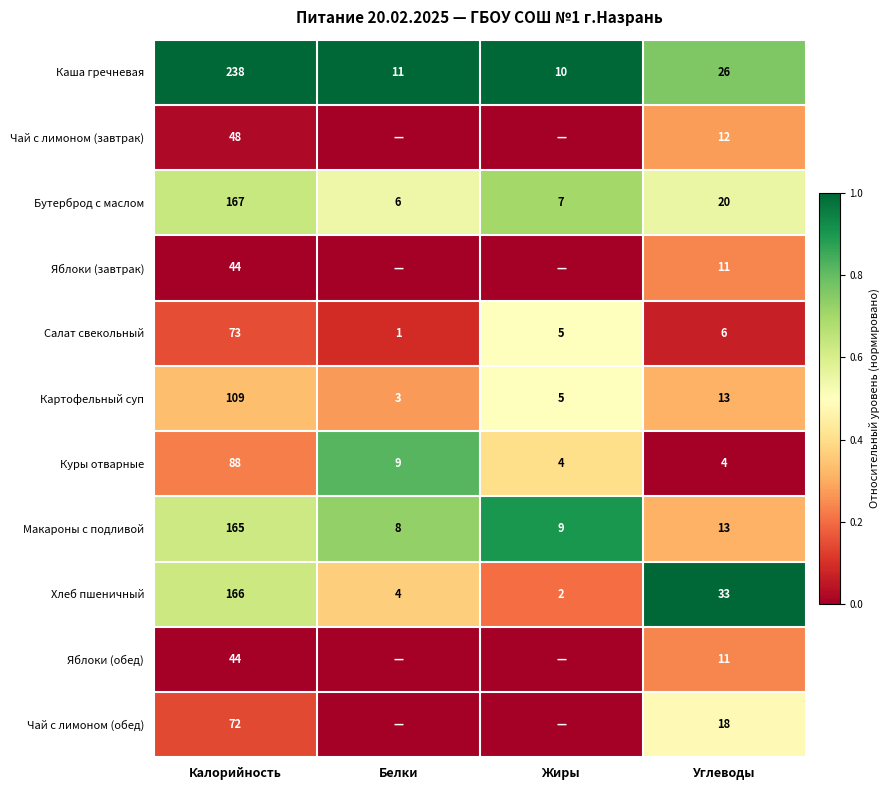

What is the difference between the Салат свекольный values at Углеводы and Калорийность?

67